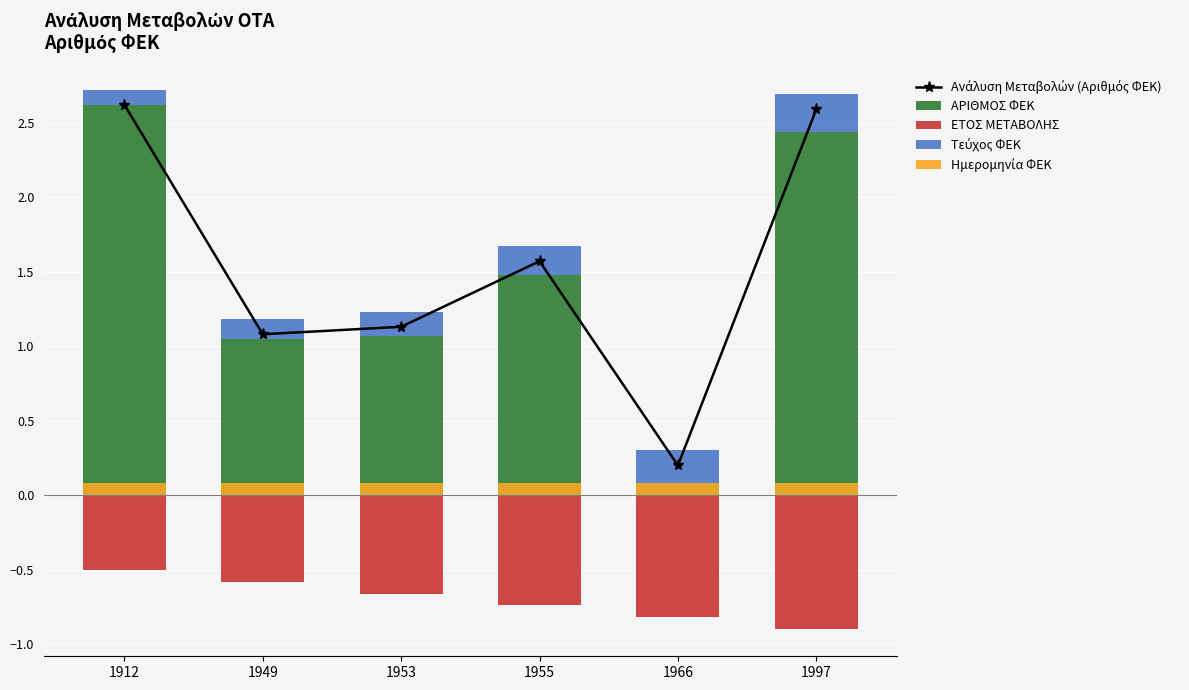

Count the Τεύχος ΦΕΚ values in the range 0 to 1.

6